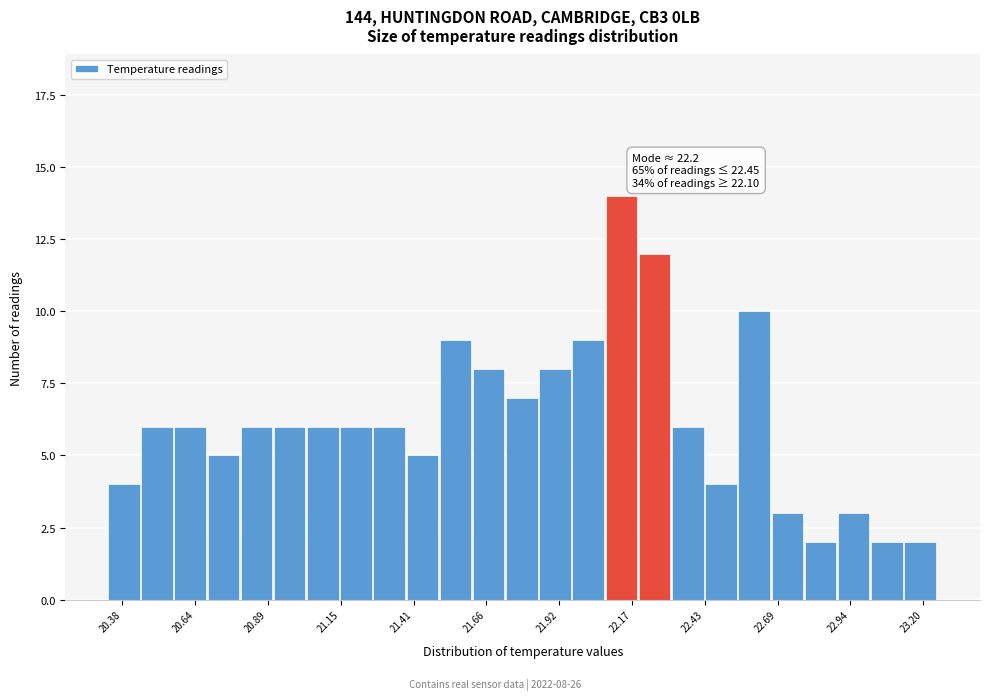

Around what value on the x-axis is the tallest bar? Give the approximate position of its centre, as read against the axis.

22.15